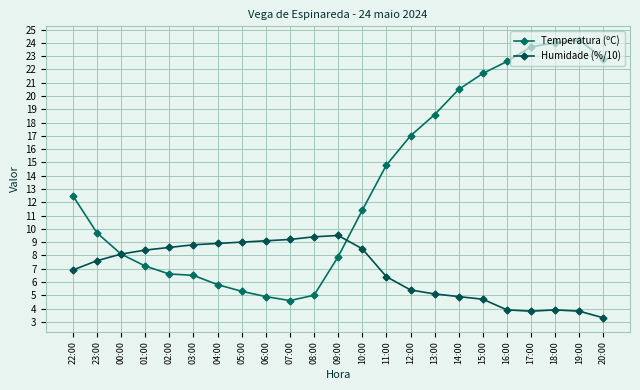

Does the chart have visible grid lines?

Yes